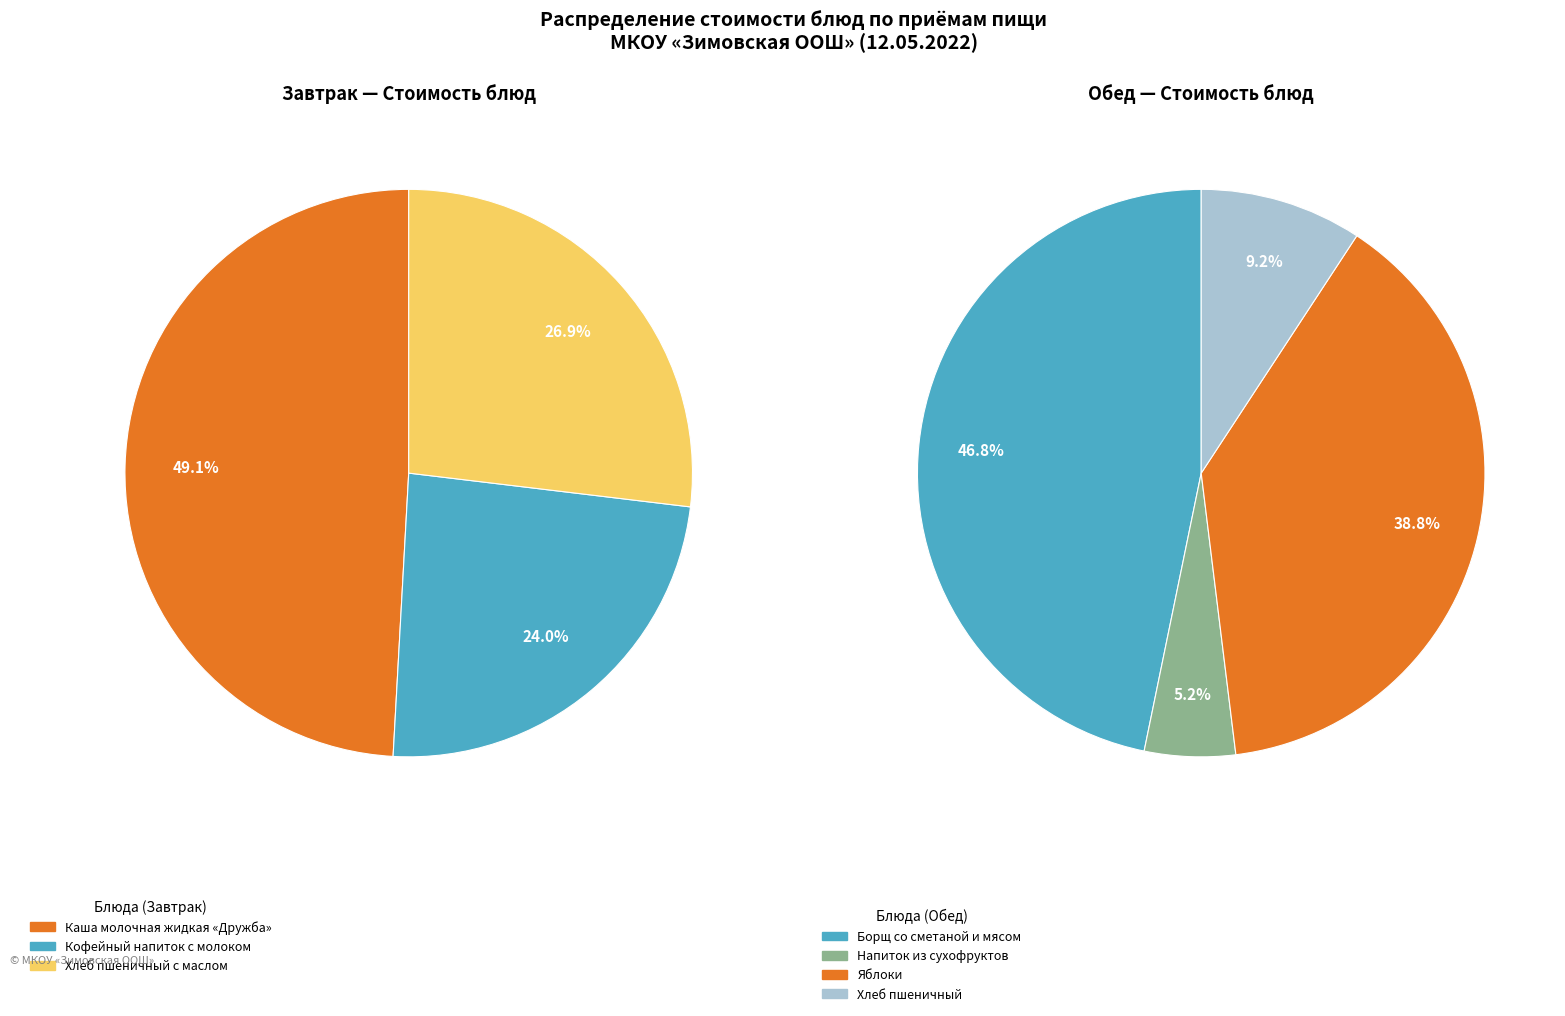

To the nearest percent, what percentage of the pie is Хлеб пшеничный с маслом?

27%